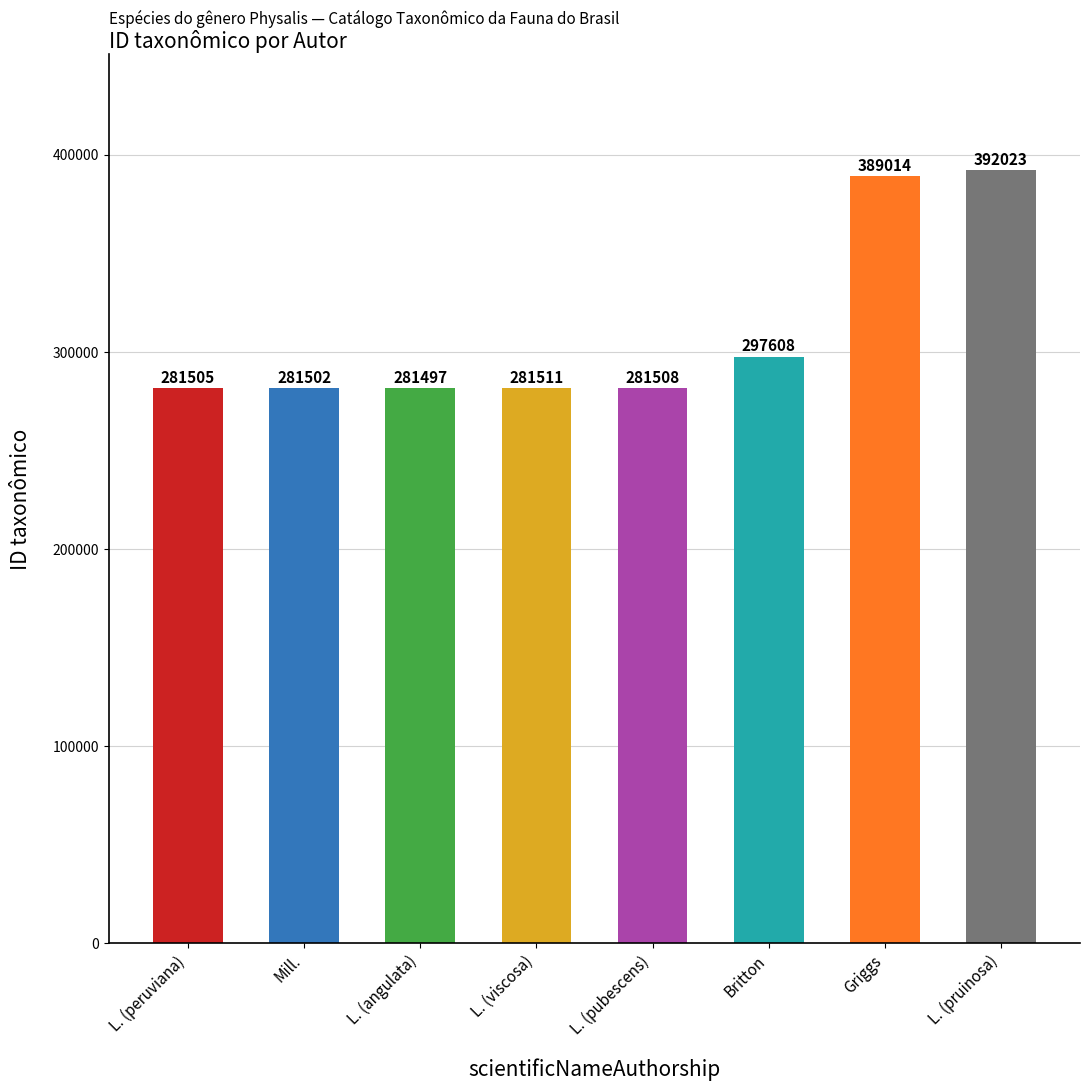

What is the difference between the values at Griggs and L. (pruinosa)?

3009